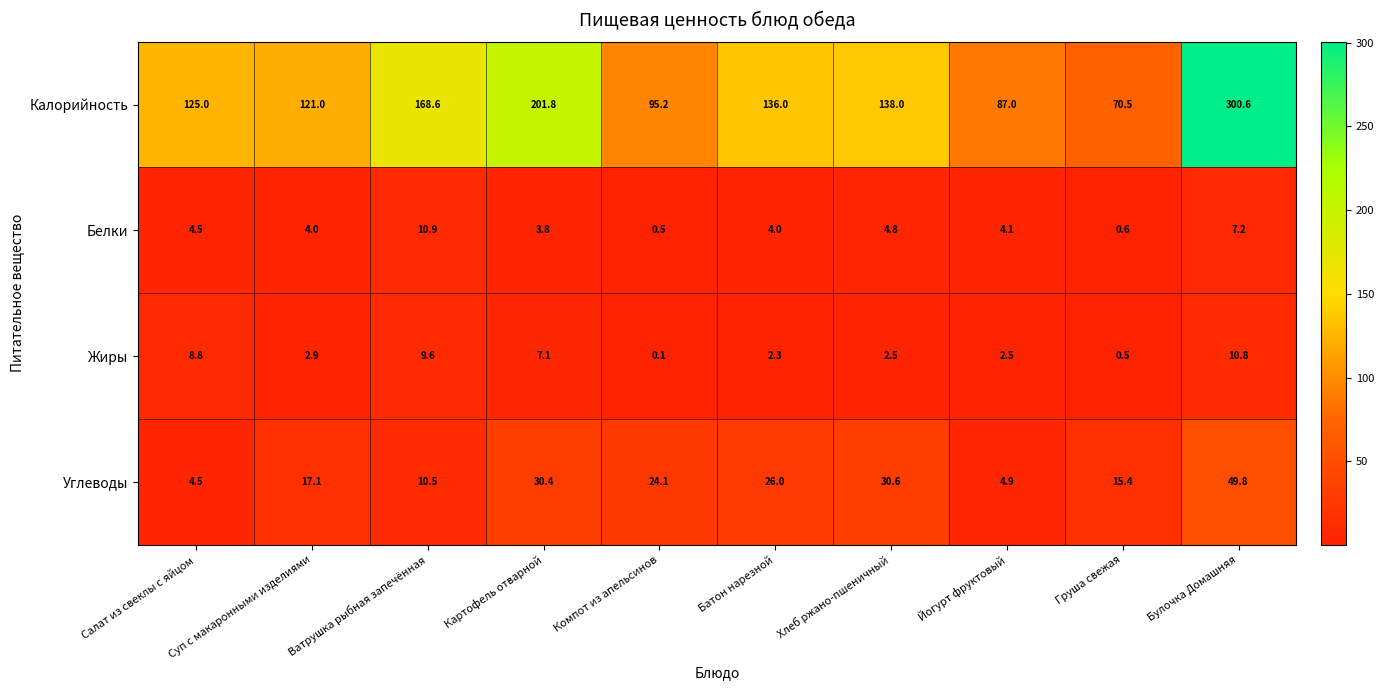

The Белки series shows 6.3 at Суп с макаронными изделиями. True or false?

False